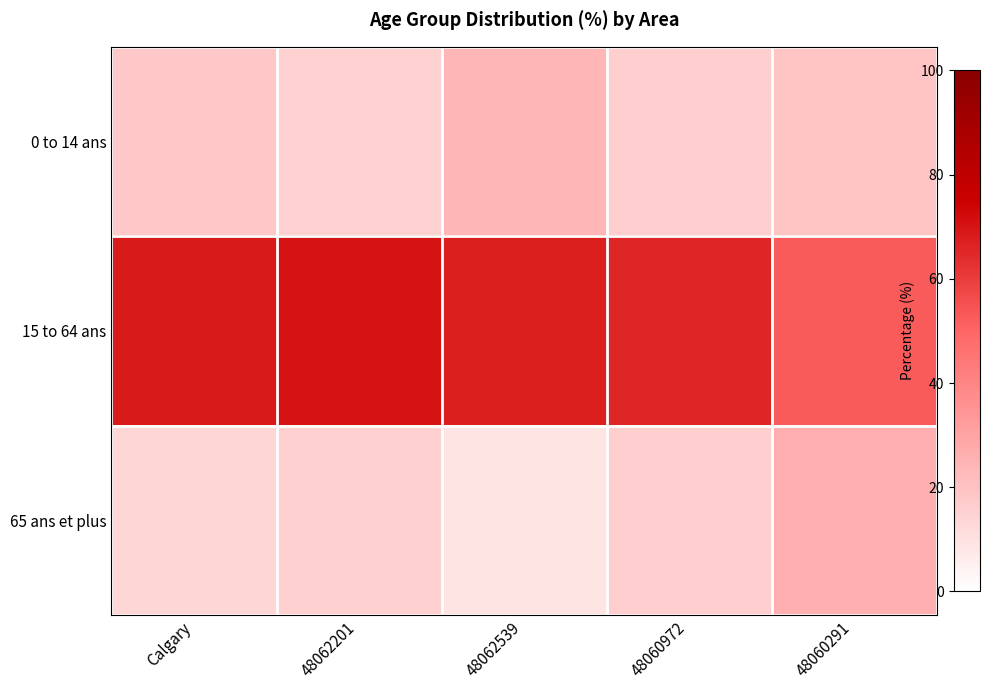

At which category does the chart reach its peak across all series?

48062201